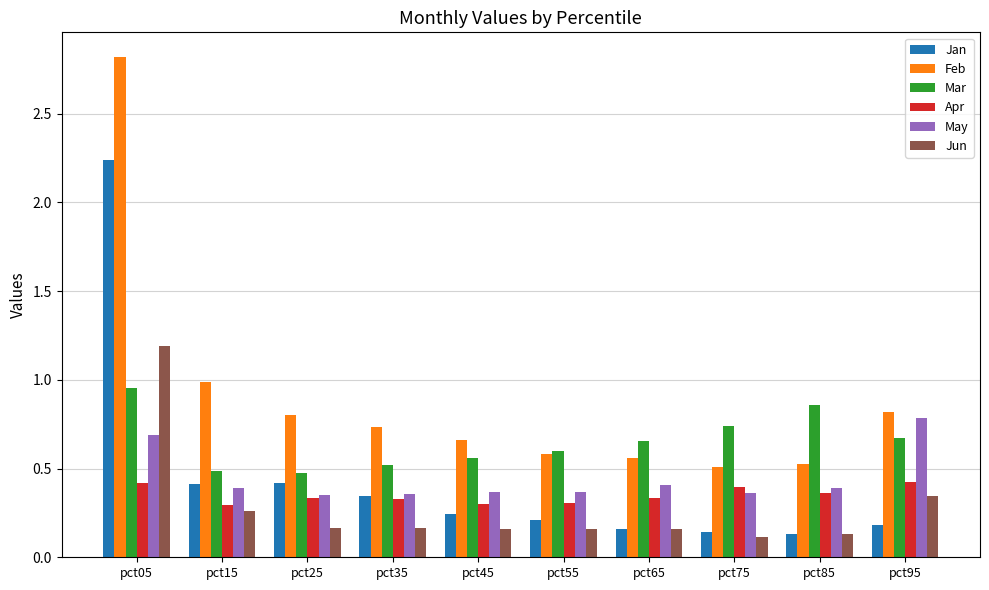

At which category is the sum across all series the highest?

pct05